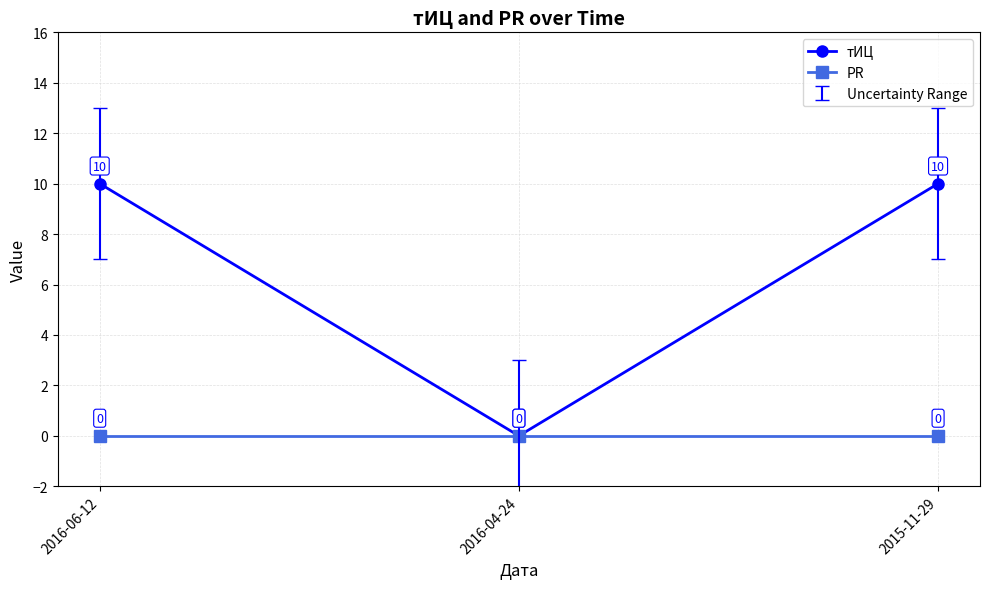

Which series changed the most between 2016-04-24 and 2015-11-29?

тИЦ